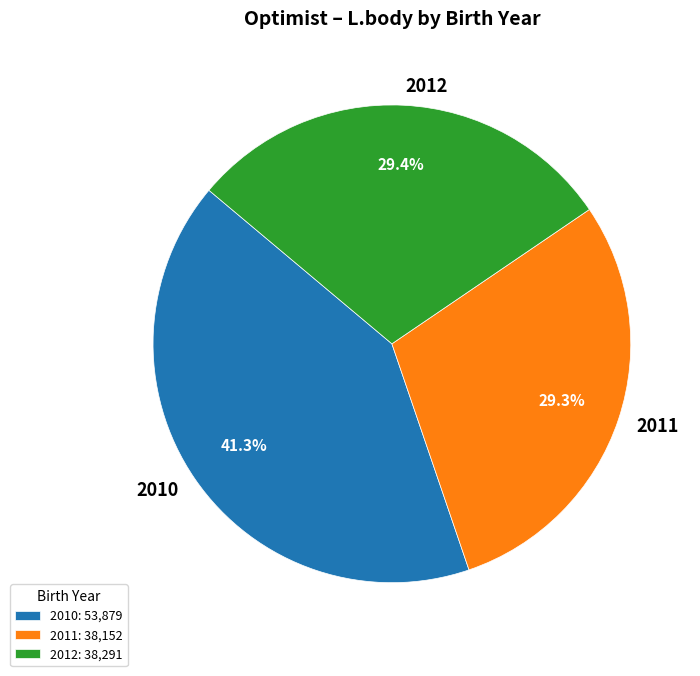

What percentage do 2012 and 2011 together represent?

58.7%